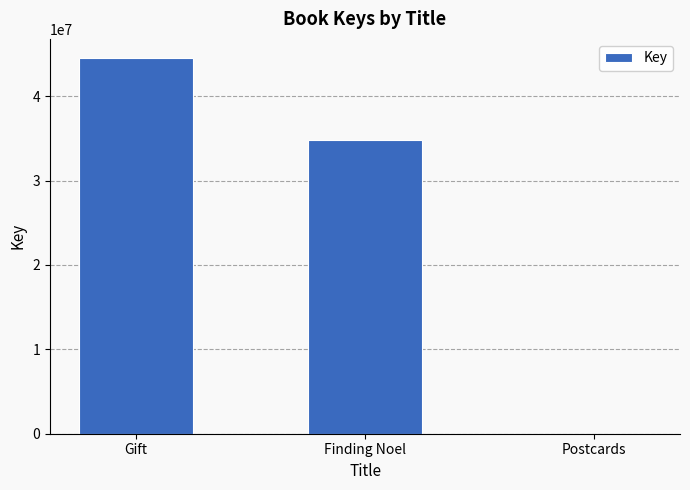

What value does the data have at Gift?

44549955